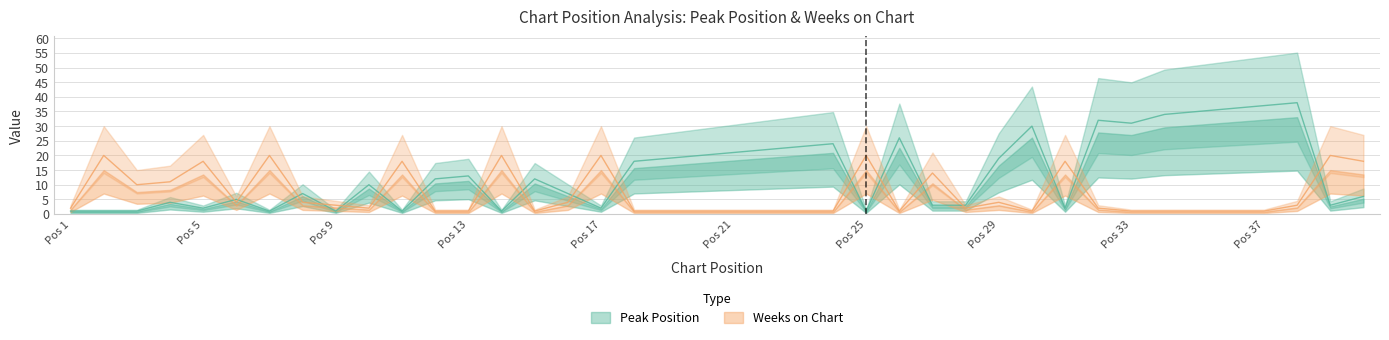

Which series changed the most between 2 and 37?

Peak Position